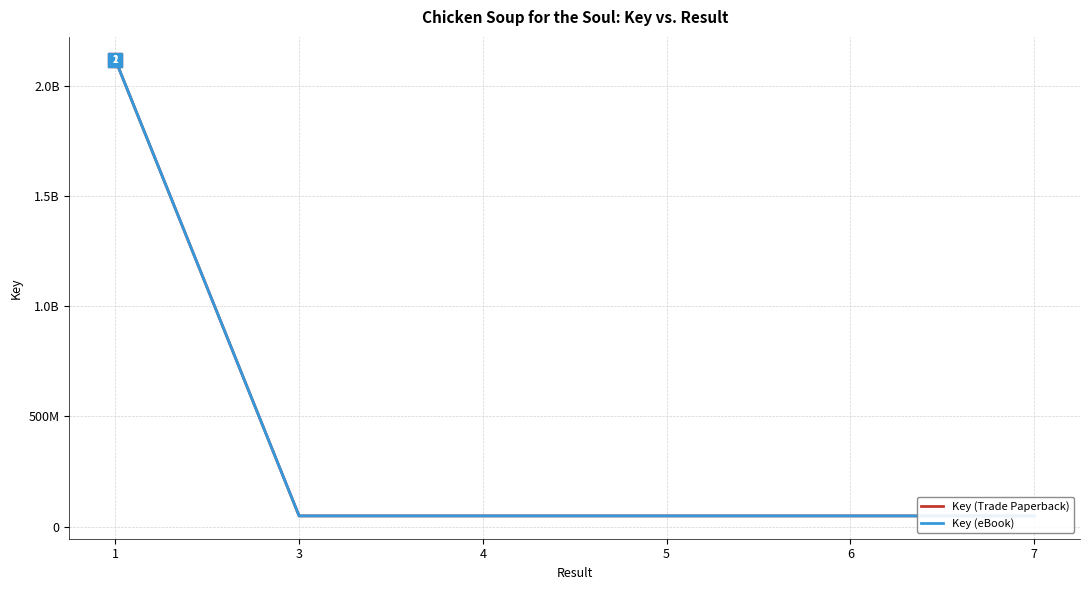

Reading left to right, transcribe all the data shown in this chart.

Key (Trade Paperback): 1=2119485251	3=48629402	4=48602991	5=48619635	6=48622432	7=48589946
Key (eBook): 1=2119485251	3=48629402	4=48602991	5=48619635	6=48622432	7=48589946